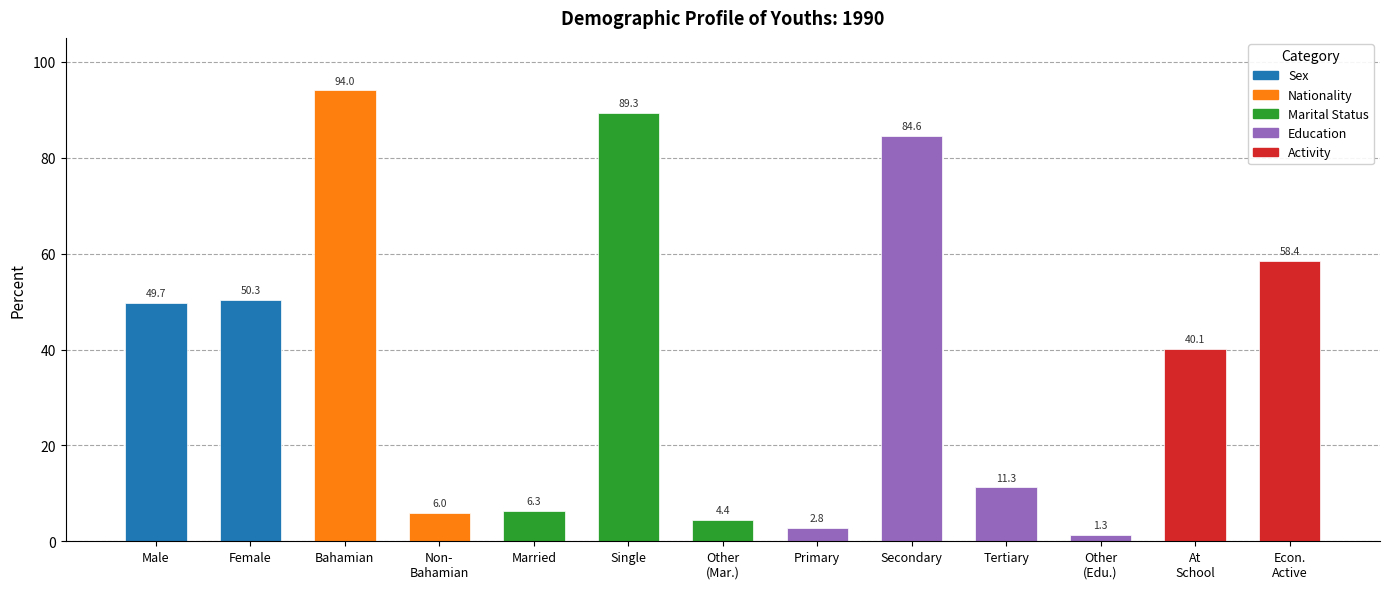

What is the label of the 5th bar from the left?

Married